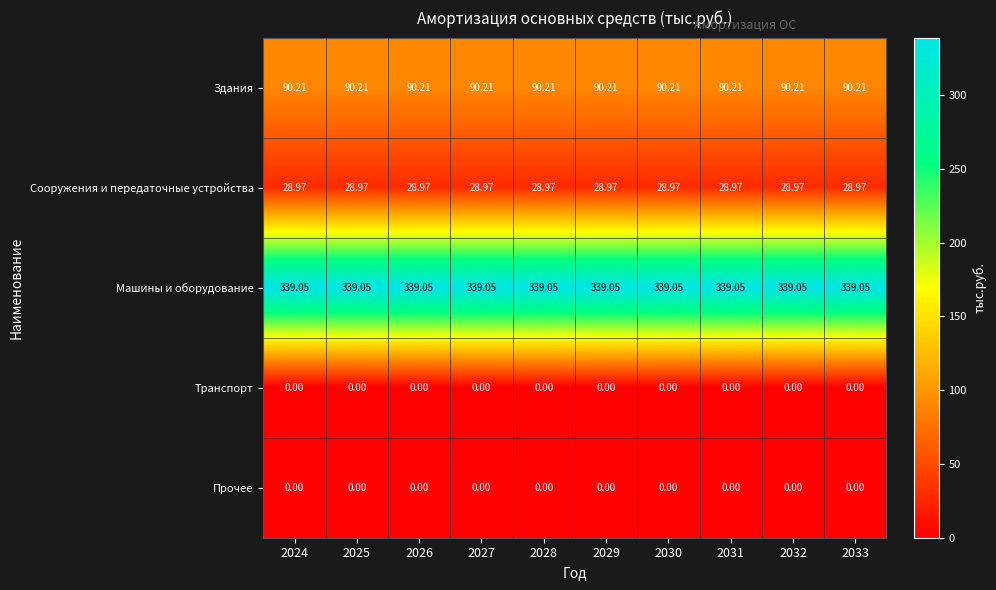

What is the maximum value shown in the chart?

339.1